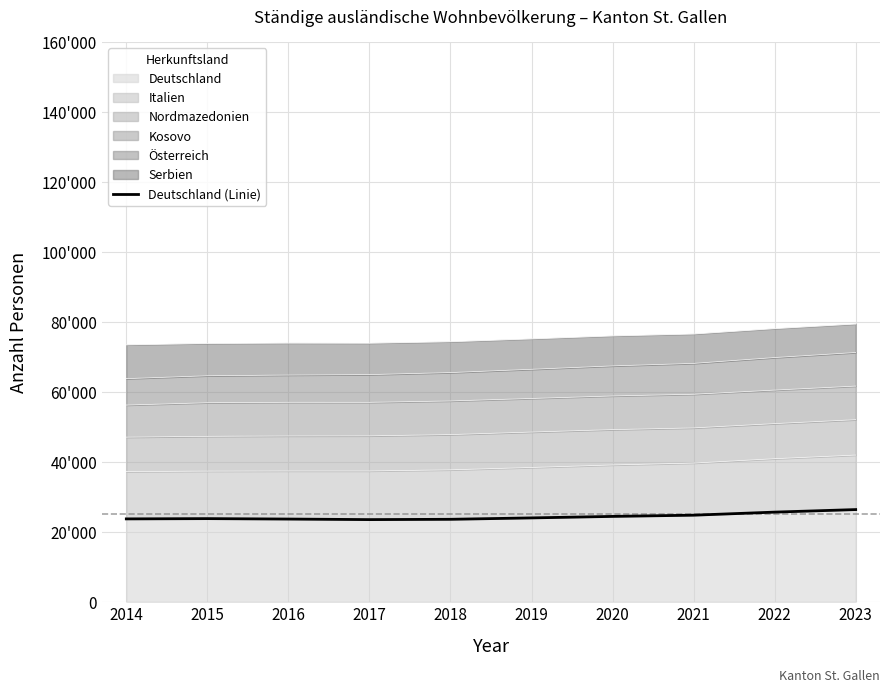

Reading left to right, transcribe all the data shown in this chart.

2014=23698	2015=23774	2016=23651	2017=23495	2018=23580	2019=23981	2020=24408	2021=24757	2022=25633	2023=26359